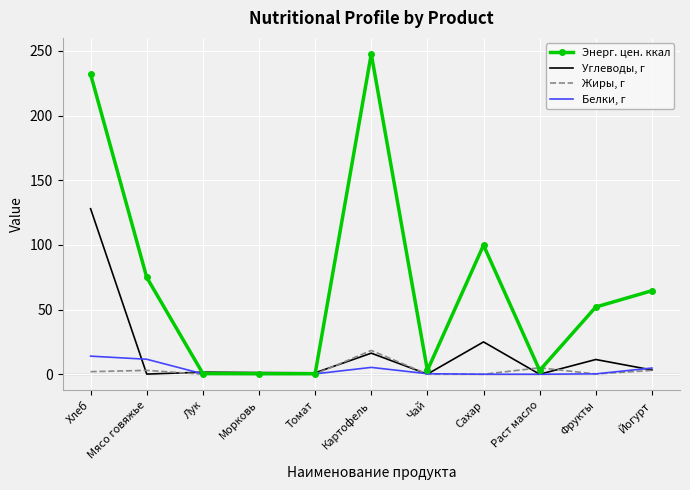

What is the greatest value displayed?

247.7